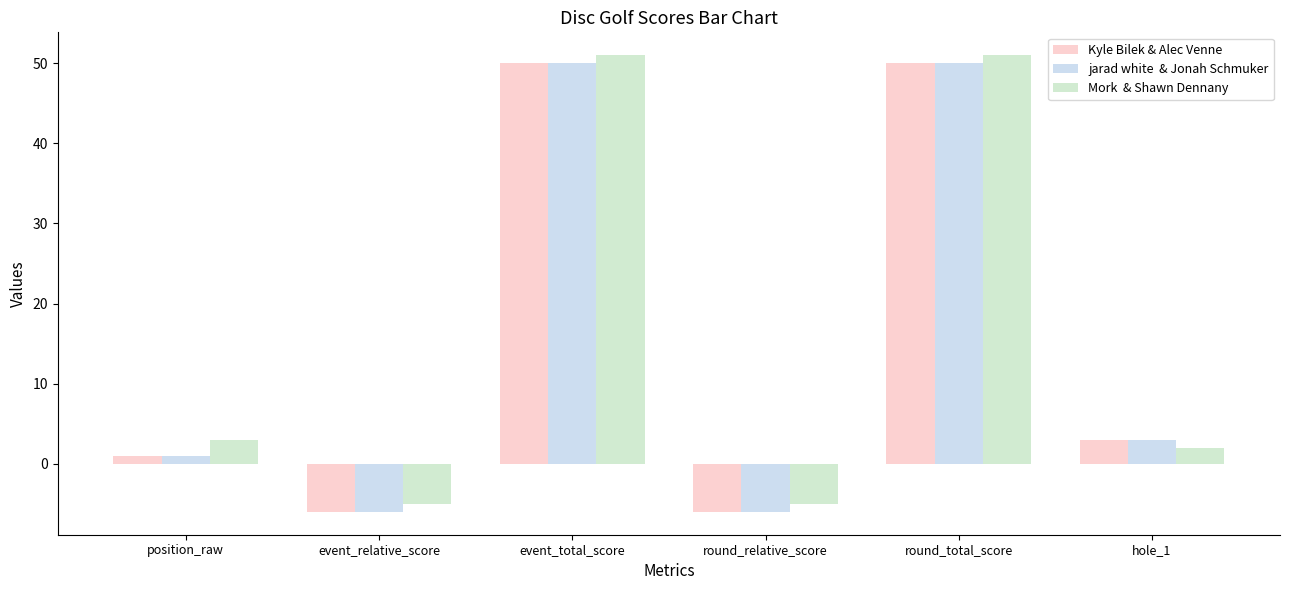

What is the label of the 6th bar from the right?

position_raw